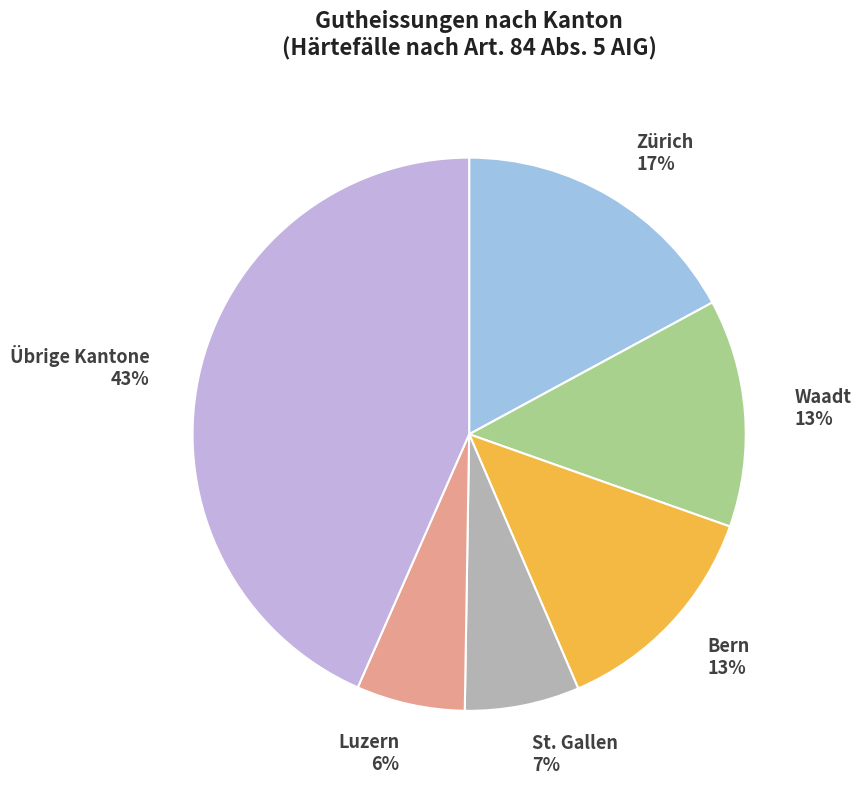

To the nearest percent, what portion does Waadt represent?

13%